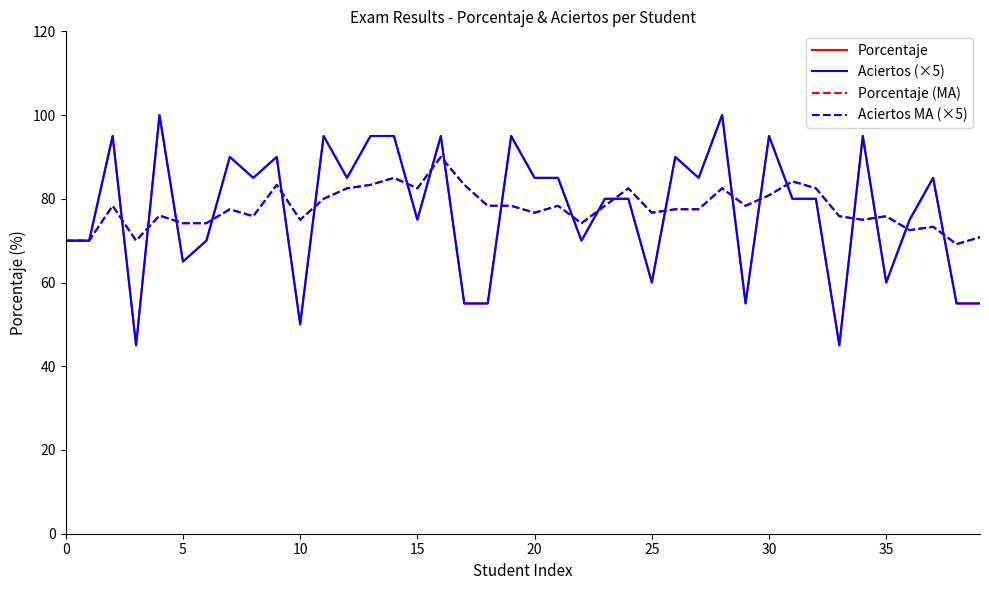

Does the chart have visible grid lines?

No